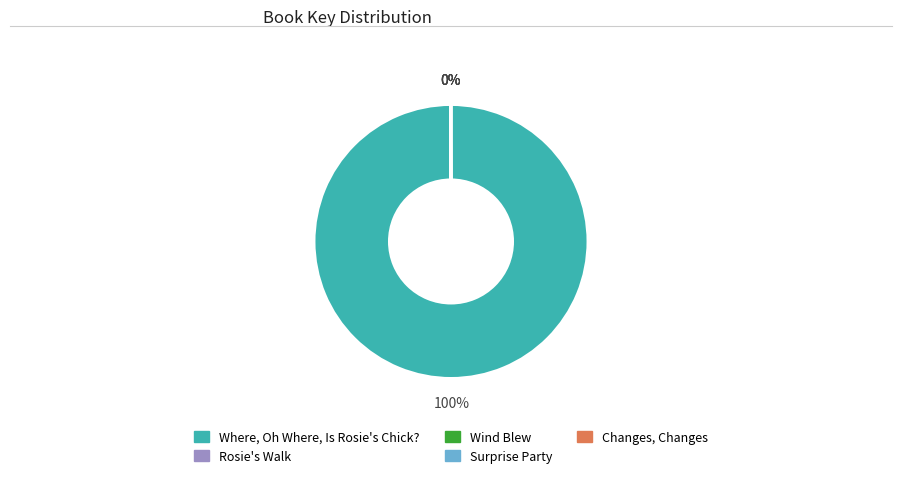

What percentage is the Where, Oh Where, Is Rosie's Chick? slice, to the nearest percent?

100%